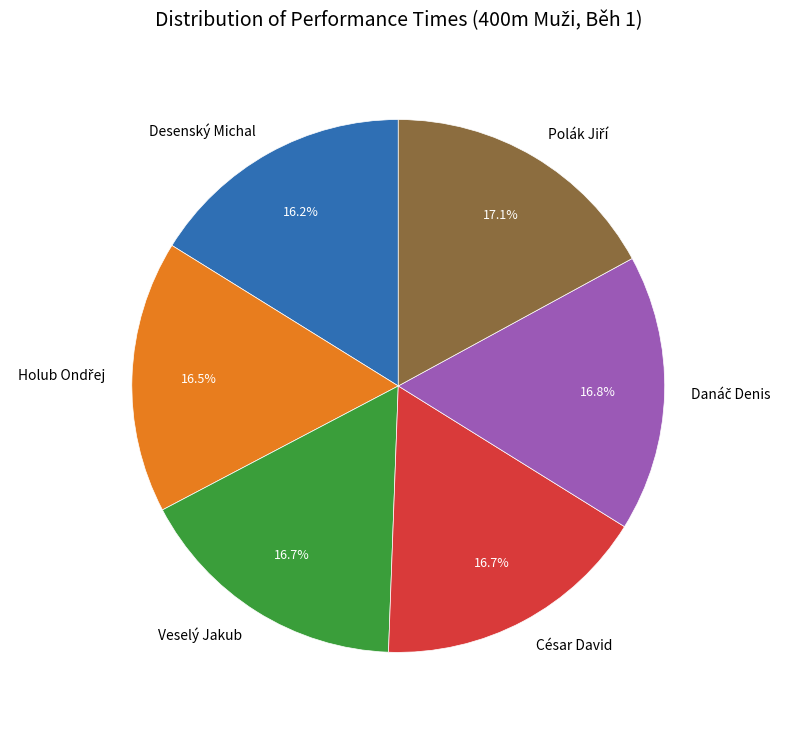

Does Desenský Michal account for over 50% of the chart?

No